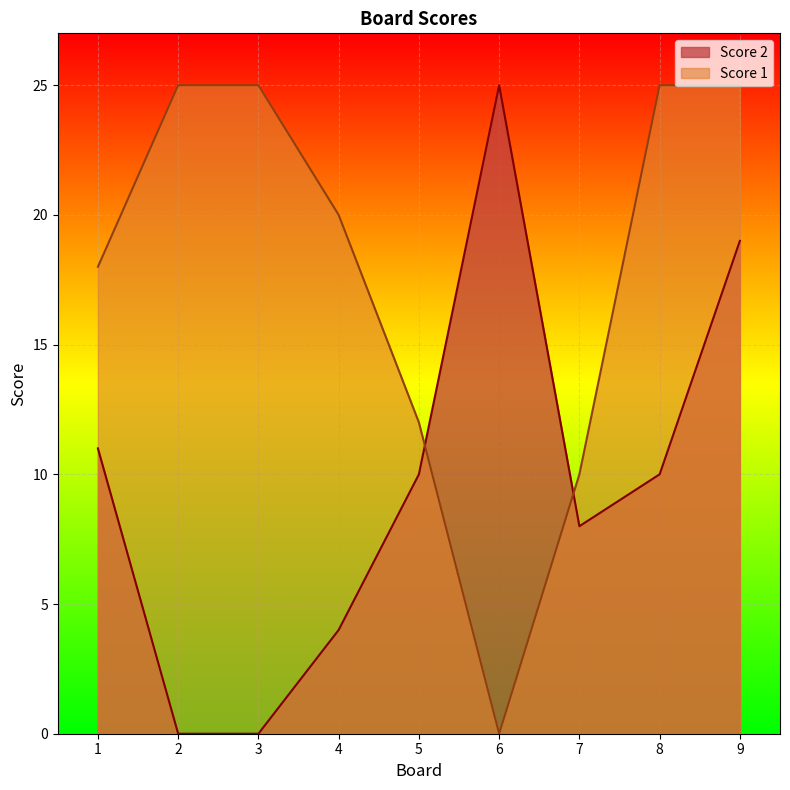

The Score 1 series shows 12 at 5. True or false?

True